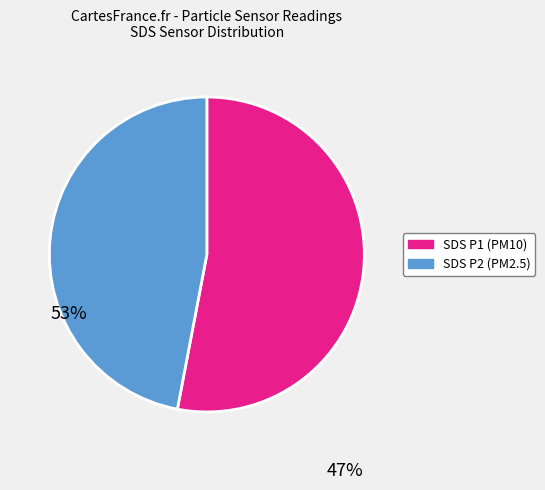

Count the number of slices in the pie.

2